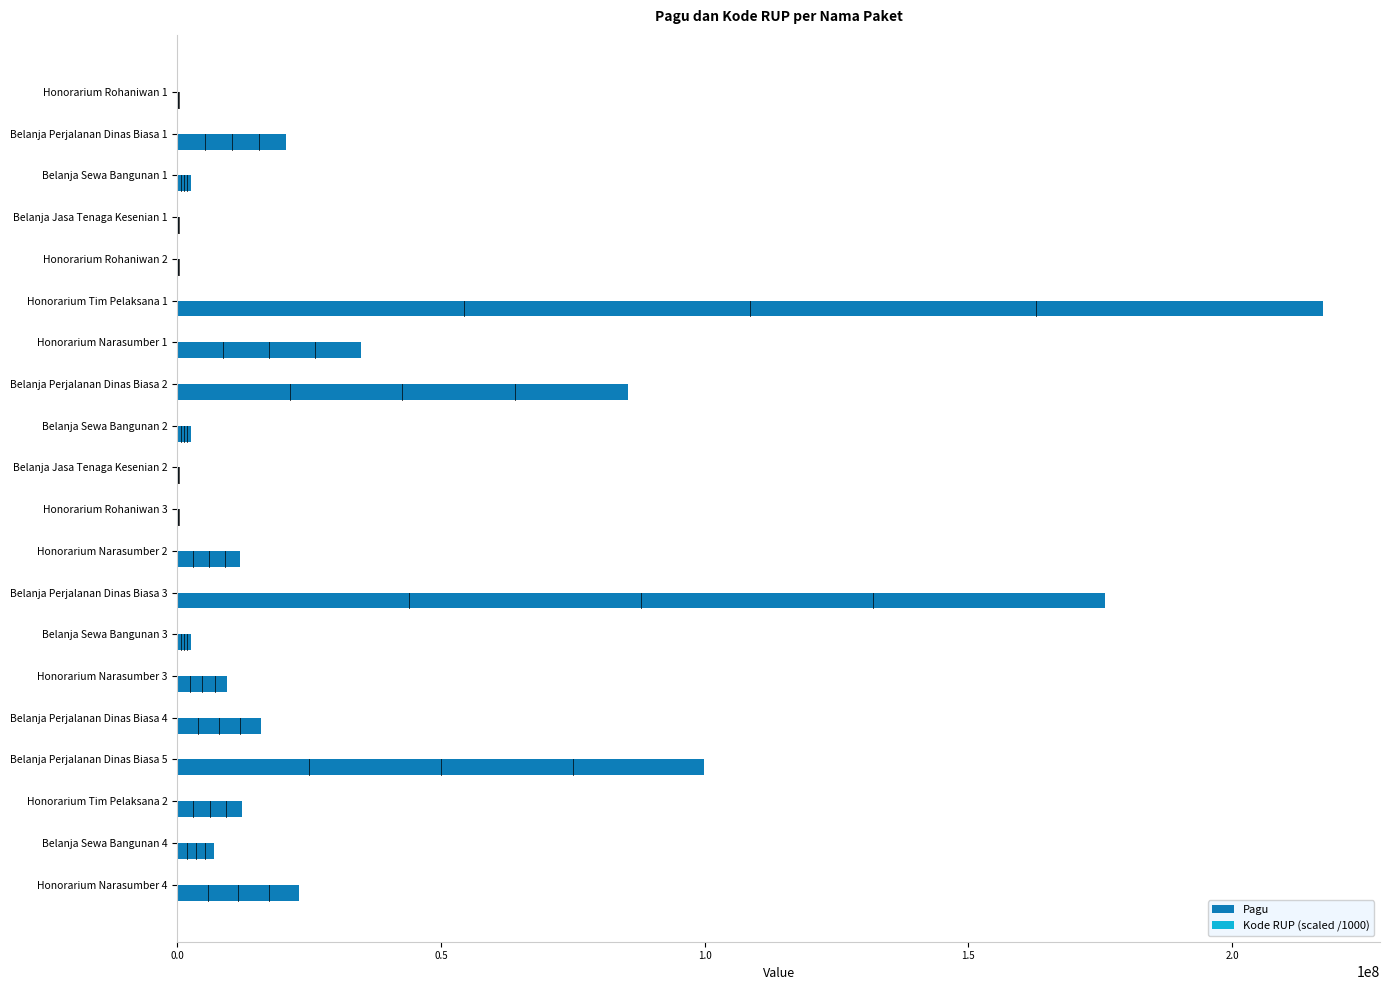

Count the number of categories in the chart.

20